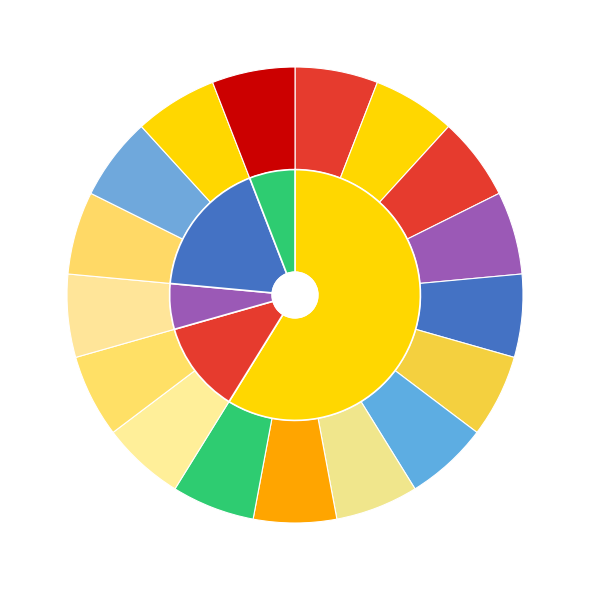

To the nearest percent, what portion does 有持 秀喜 represent?

14%